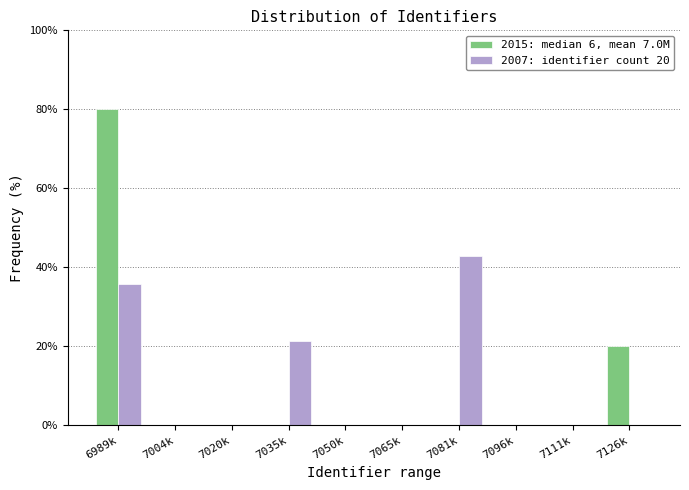

Reading left to right, extract all data points from this chart.

2015: median 6, mean 7.0M: 6989k=80.0	7004k=0.0	7020k=0.0	7035k=0.0	7050k=0.0	7065k=0.0	7081k=0.0	7096k=0.0	7111k=0.0	7126k=20.0
2007: identifier count 20: 6989k=35.7	7004k=0.0	7020k=0.0	7035k=21.4	7050k=0.0	7065k=0.0	7081k=42.9	7096k=0.0	7111k=0.0	7126k=0.0